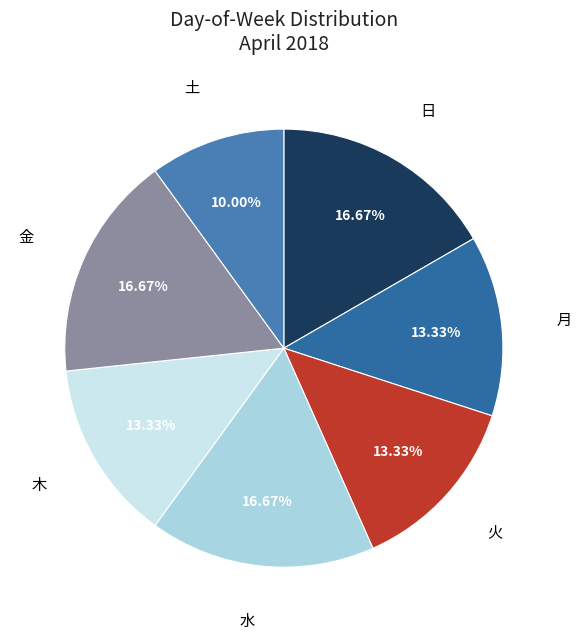

How many segments does this pie chart have?

7